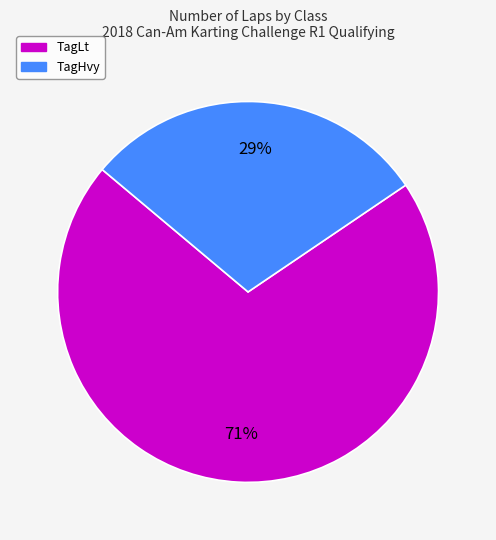

To the nearest percent, what is the average slice percentage?

50%